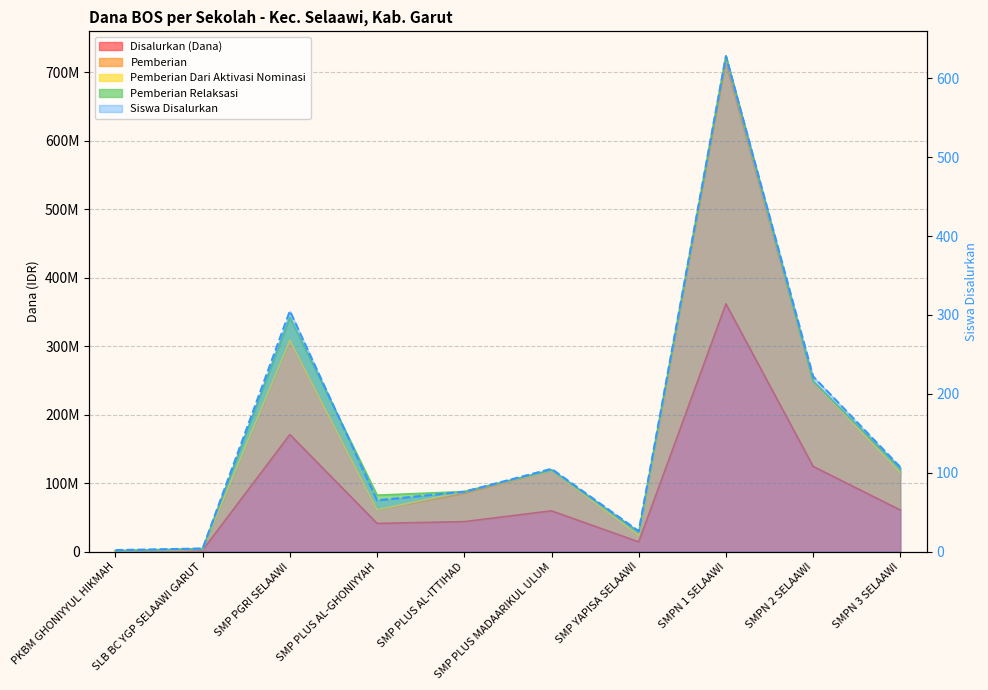

How many interior local valleys does the Disalurkan (Dana) series have?

2